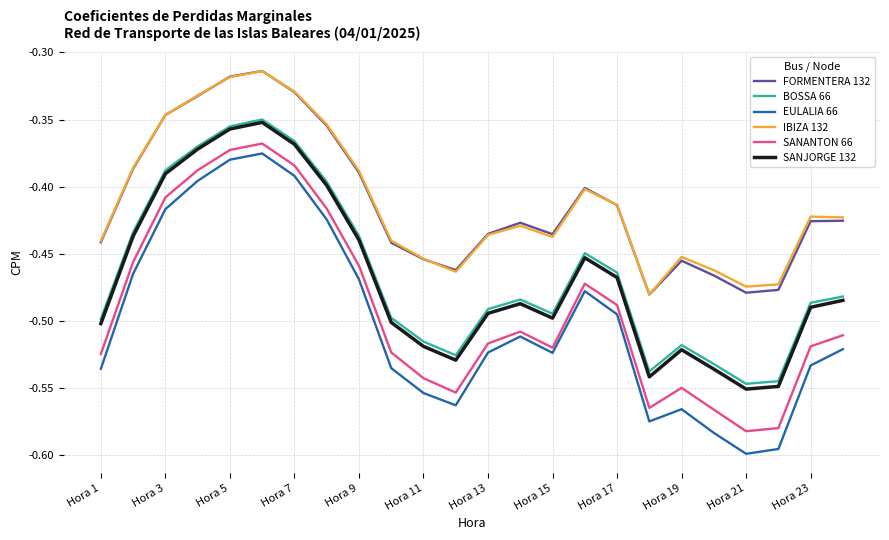

True or false: BOSSA 66 and FORMENTERA 132 cross at least once.

False